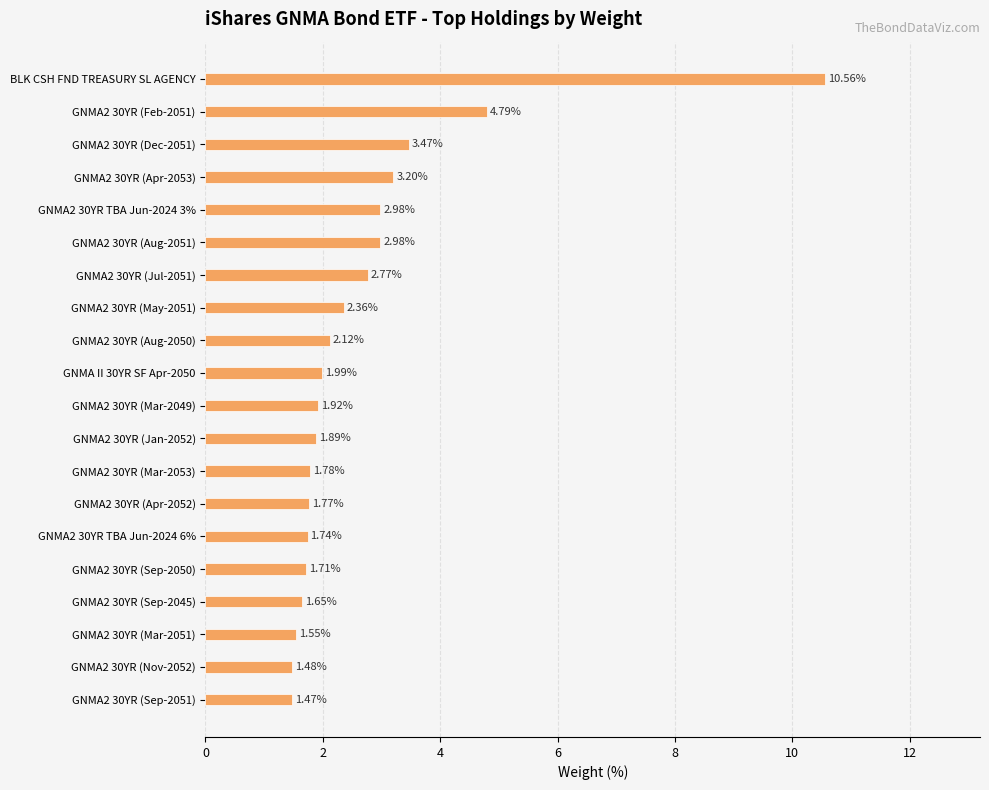

Between GNMA2 30YR TBA Jun-2024 6% and GNMA2 30YR (Apr-2052), which is larger?

GNMA2 30YR (Apr-2052)